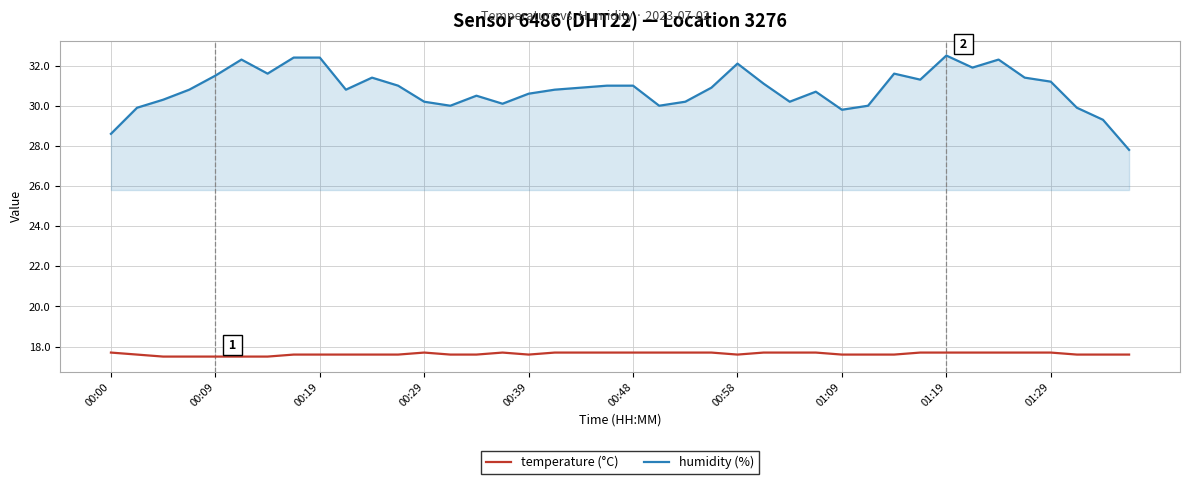

What is the minimum value for temperature (°C)?

17.5